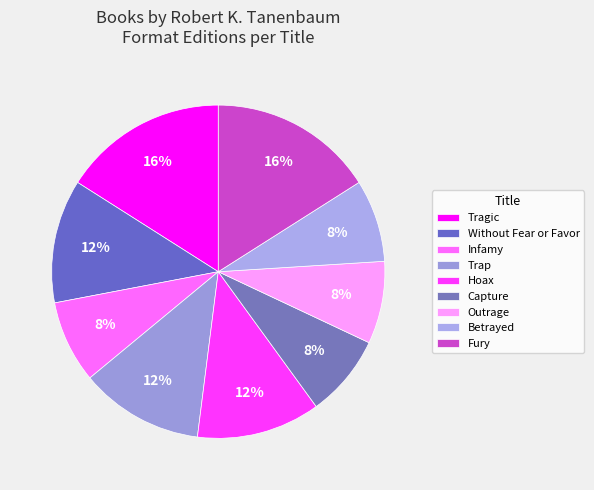

Does any single category account for the majority?

No